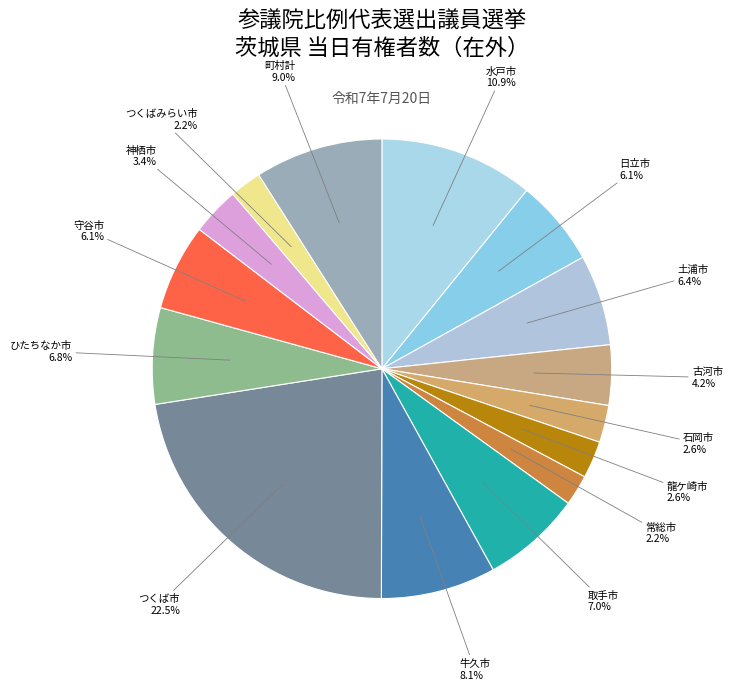

Count the number of slices in the pie.

15